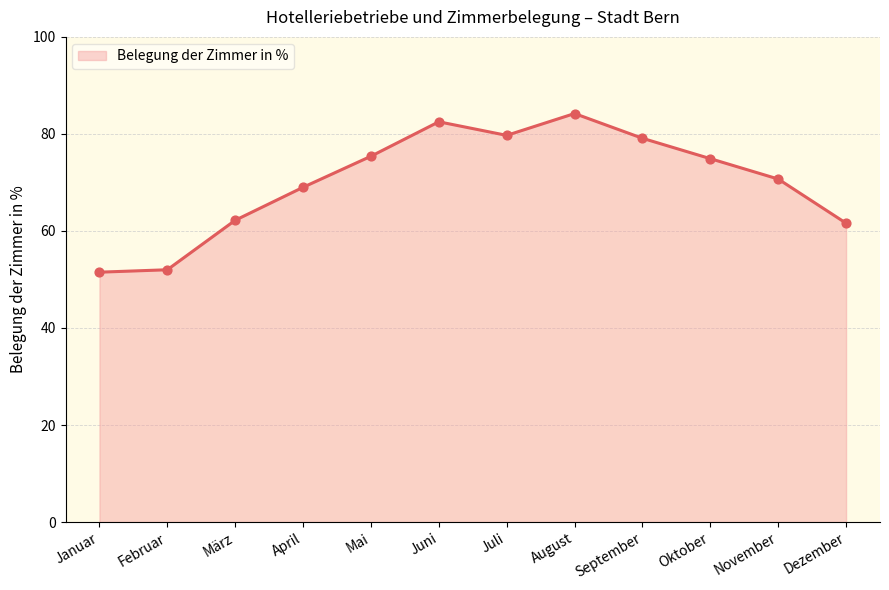

Between März and Mai, which is larger?

Mai